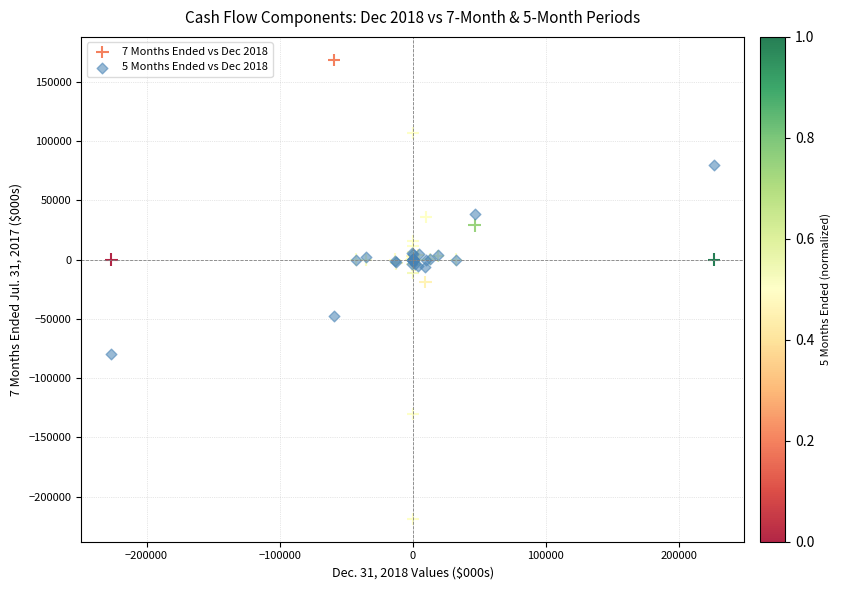

Across all series, what Y value is closest to -24994?

-18949